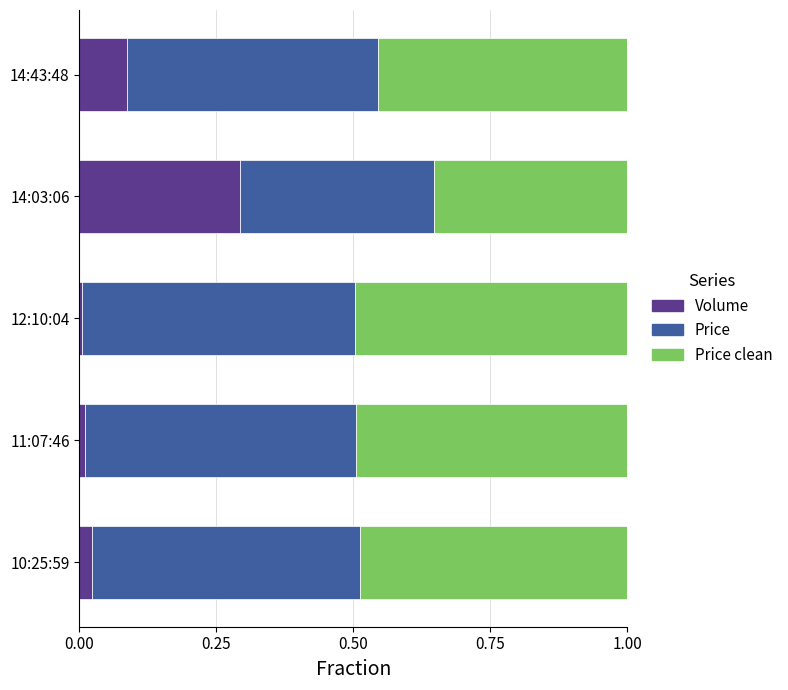

What is the sum of the Volume values at 14:03:06 and 10:25:59?

0.3